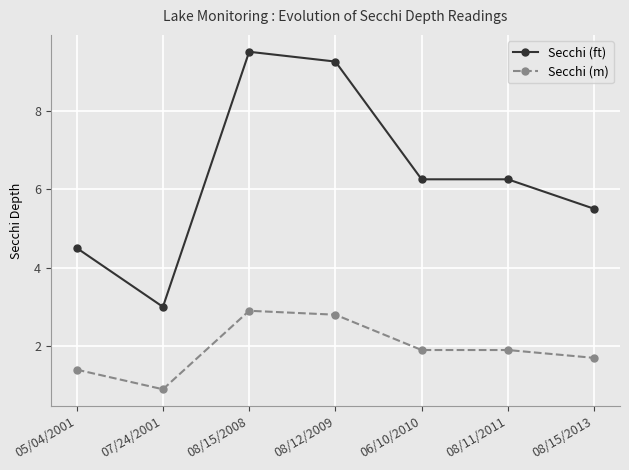

What is the label of the 6th point from the right?

07/24/2001